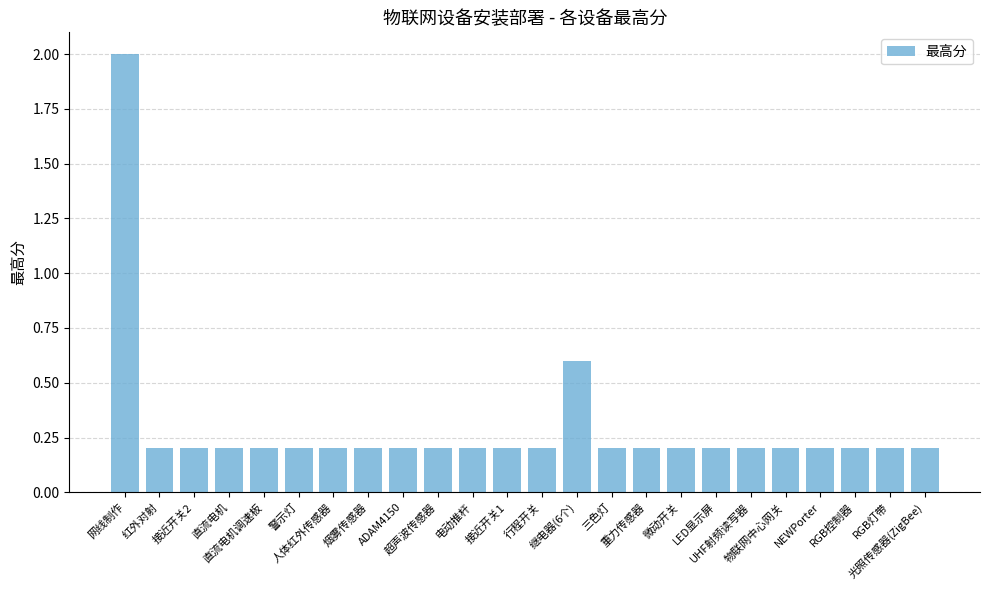

What is the sum of all values?

7.0